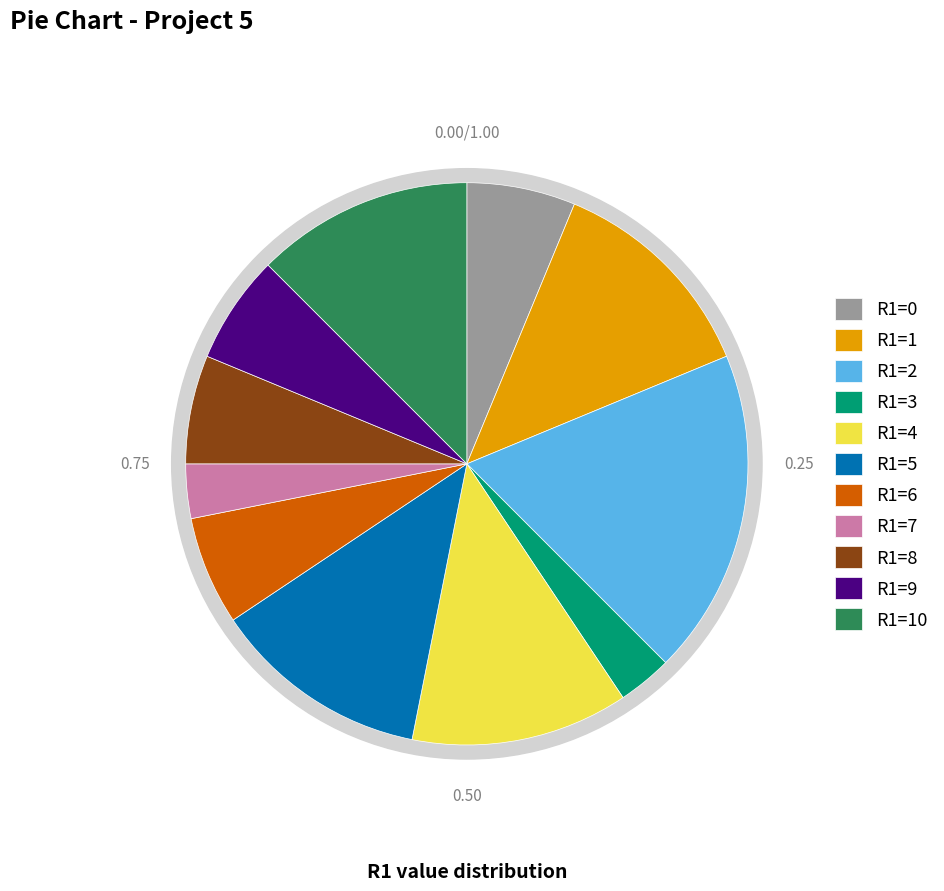

The R1=4 slice represents 12% of the pie. True or false?

True